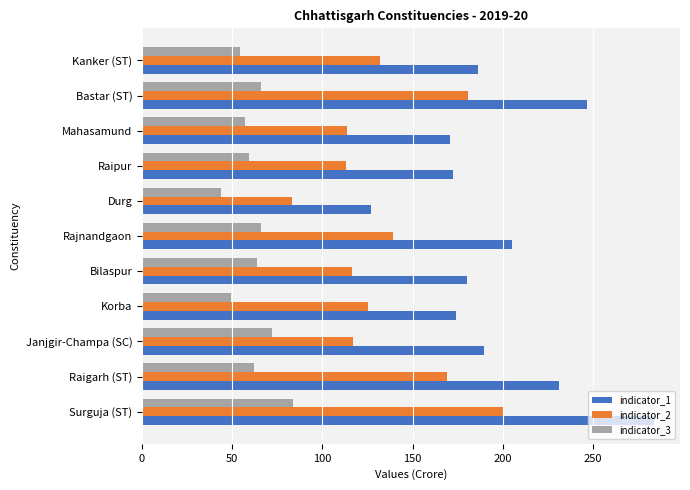

Which series has the widest spread of values?

indicator_1